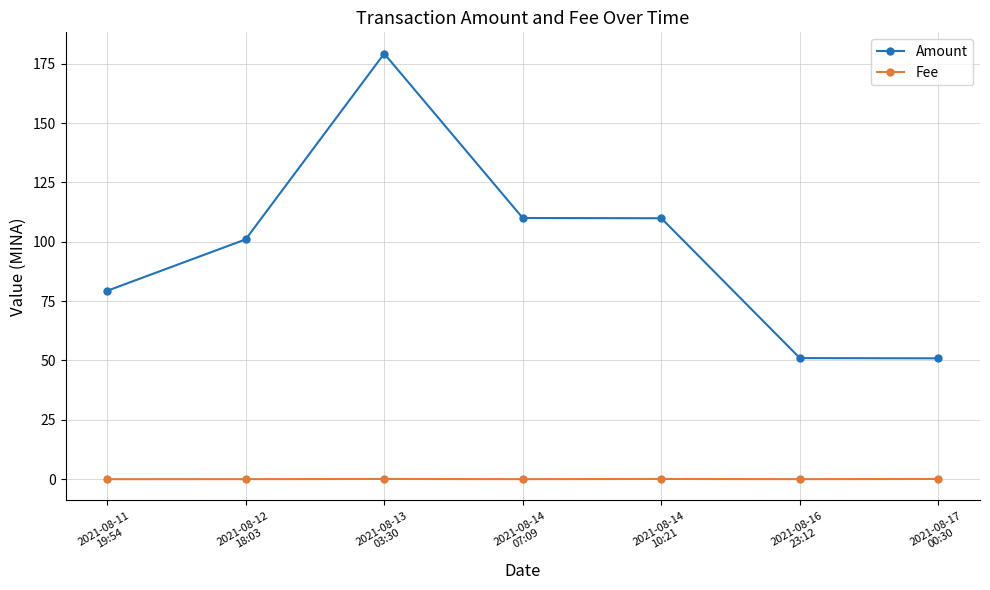

Which category has the highest value across all series?

2021-08-13
03:30